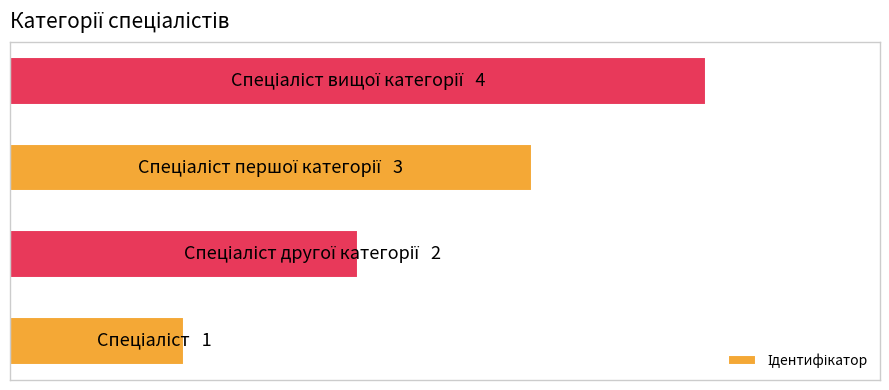

What is the difference between the maximum and minimum values?

3